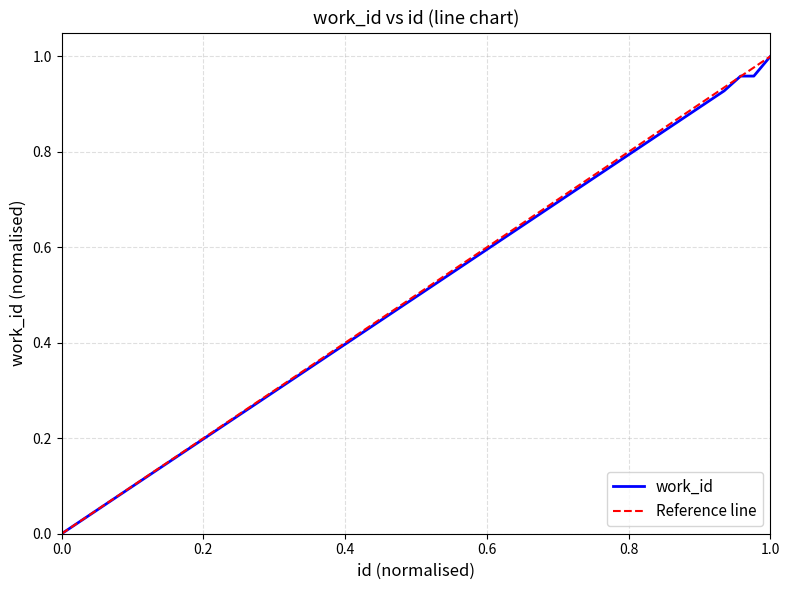

The chart shows a value of 1.0 at 9877. True or false?

True